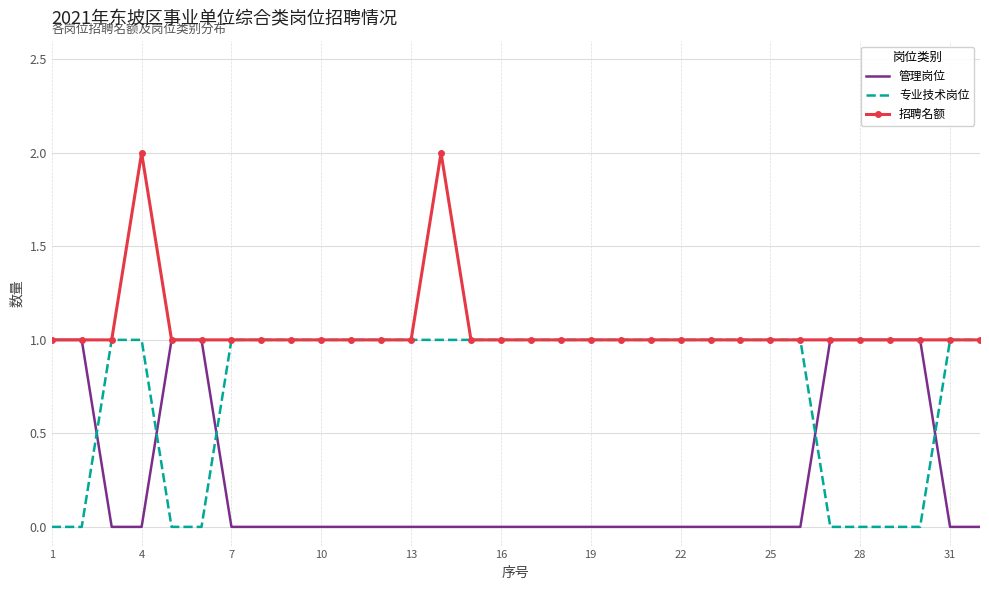

At how many categories does at least one series exceed 0?

32